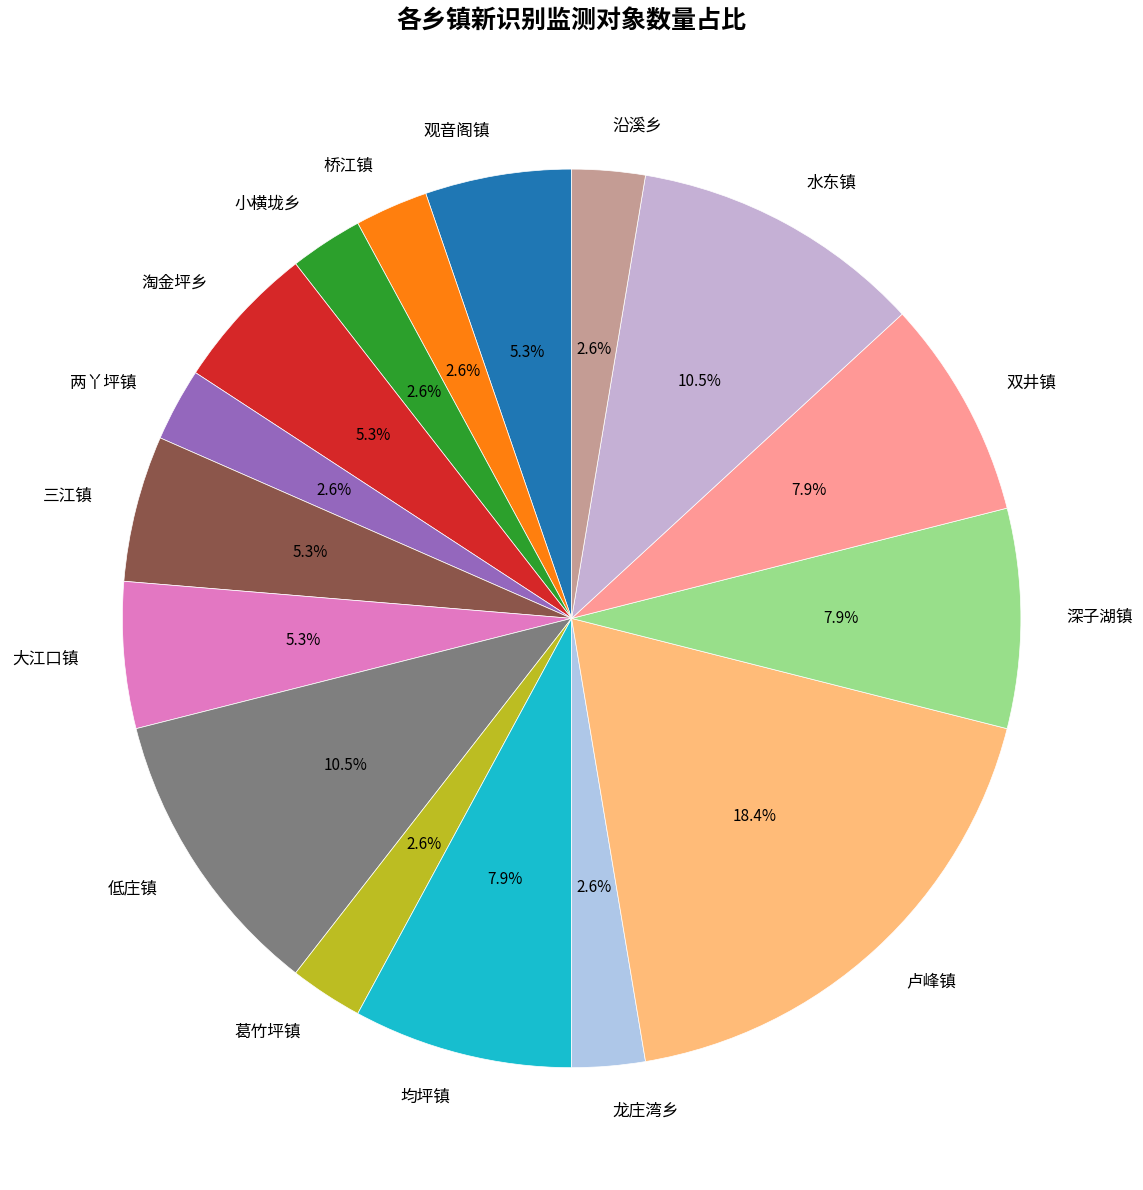

Is there a majority slice in this chart?

No